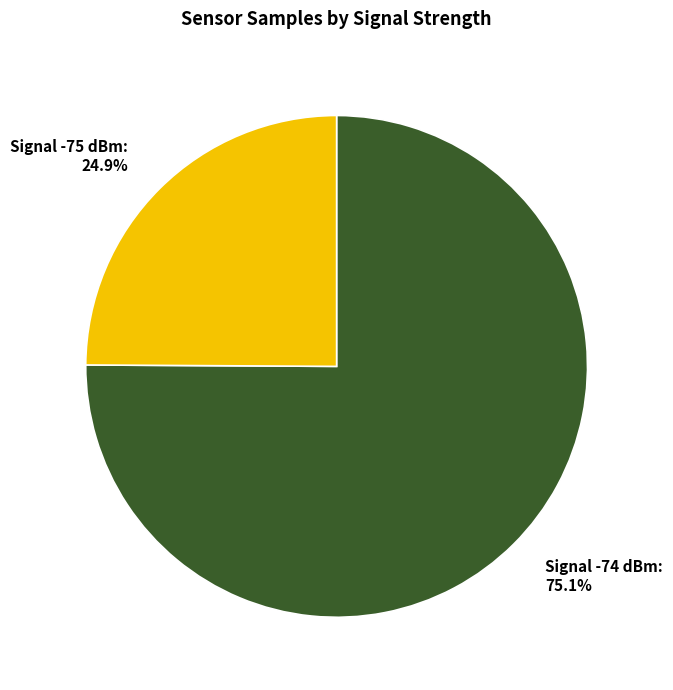

Which has a higher value, Signal -75 dBm or Signal -74 dBm?

Signal -74 dBm